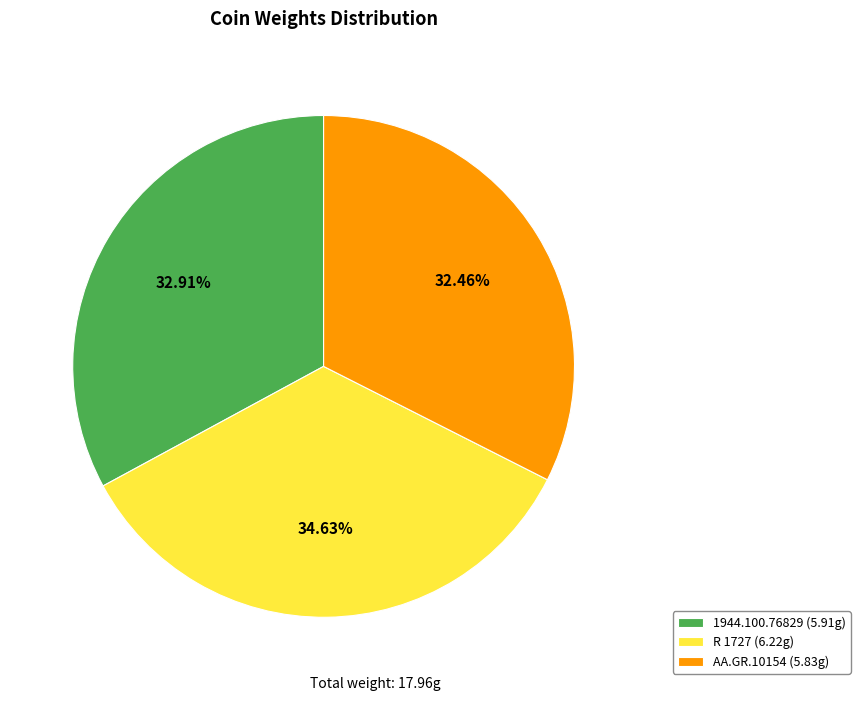

The AA.GR.10154 slice represents 32% of the pie. True or false?

True